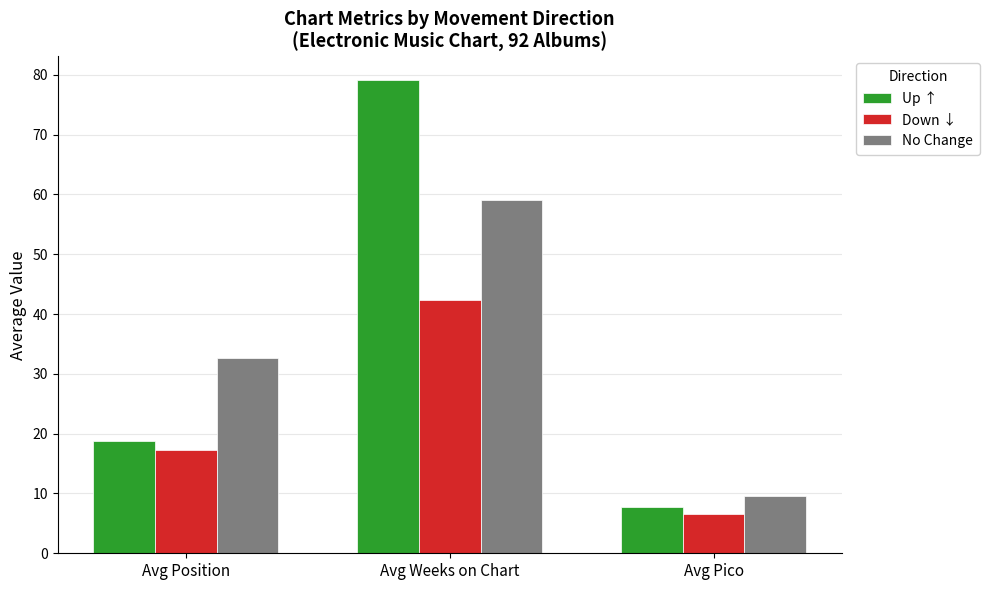

What are all the series names shown in the legend?

Up ↑, Down ↓, No Change